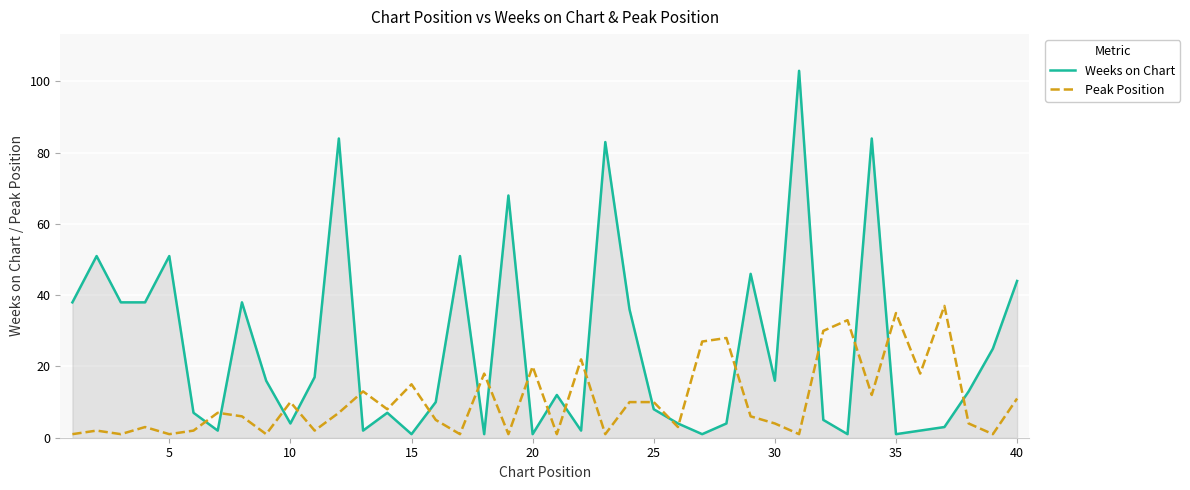

Which series has the largest total across all categories?

Weeks on Chart